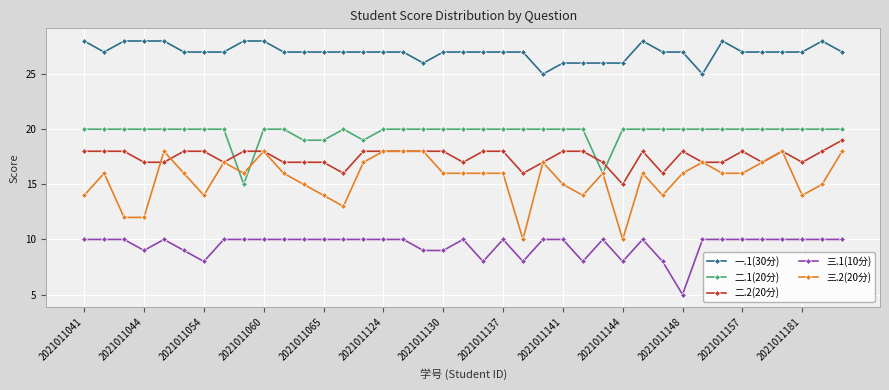

What is the value of the 三.1(10分) point at the 32nd from the left?

10